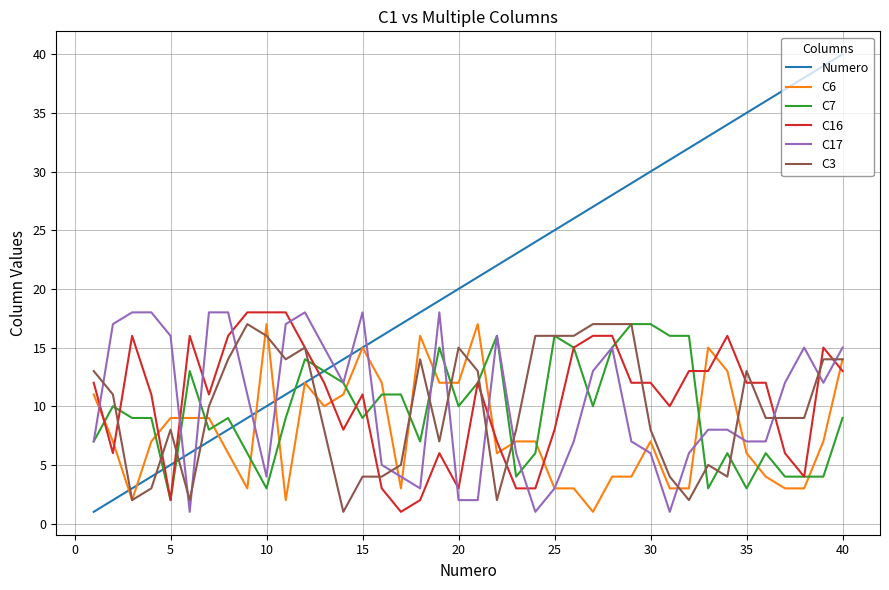

Which series has the largest total across all categories?

Numero